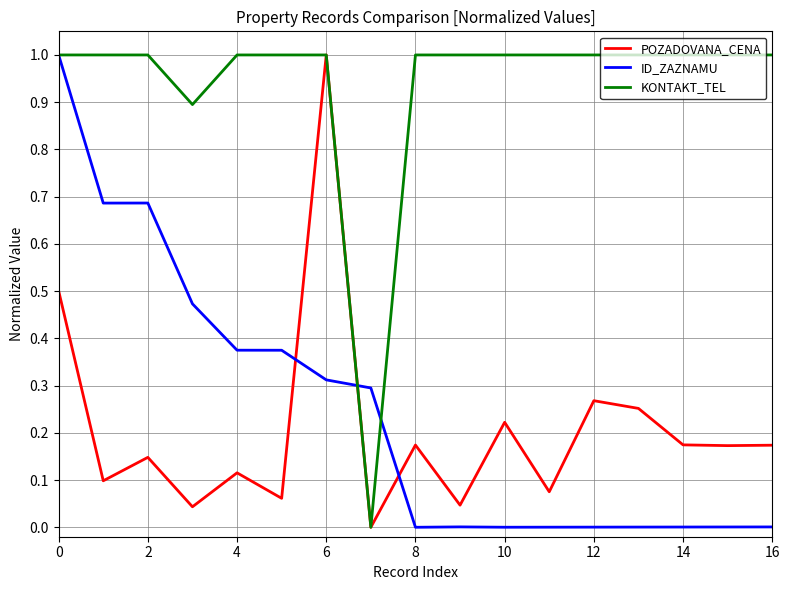

How many times do ID_ZAZNAMU and POZADOVANA_CENA cross each other?

3